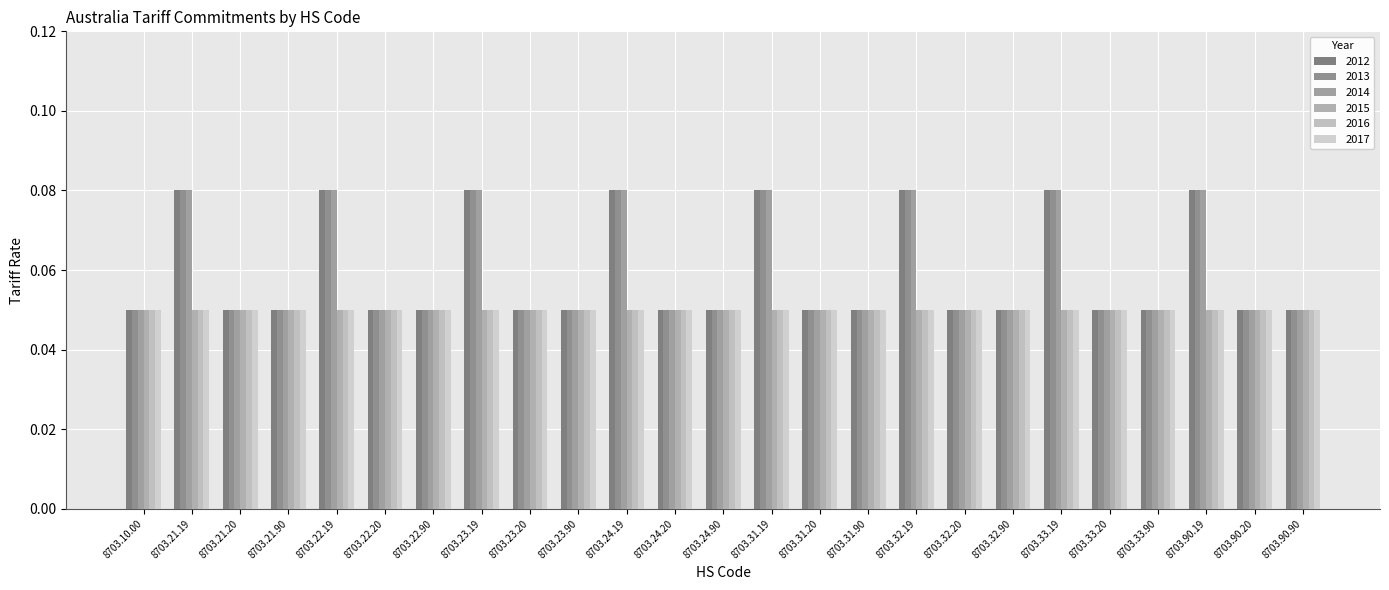

Is it true that 2012 equals 0.1 at 8703.32.90?

True